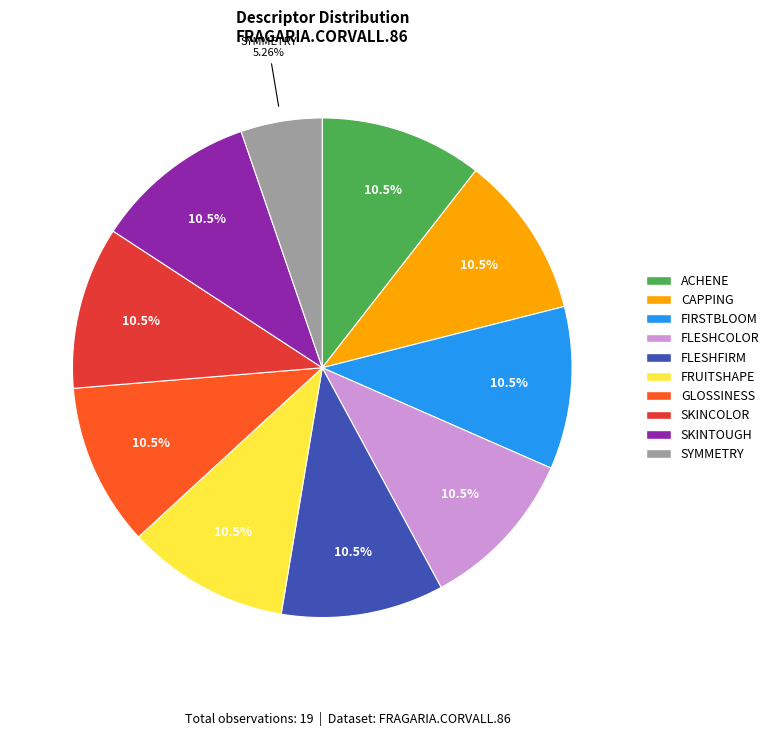

Which category has the smallest portion of the pie?

SYMMETRY